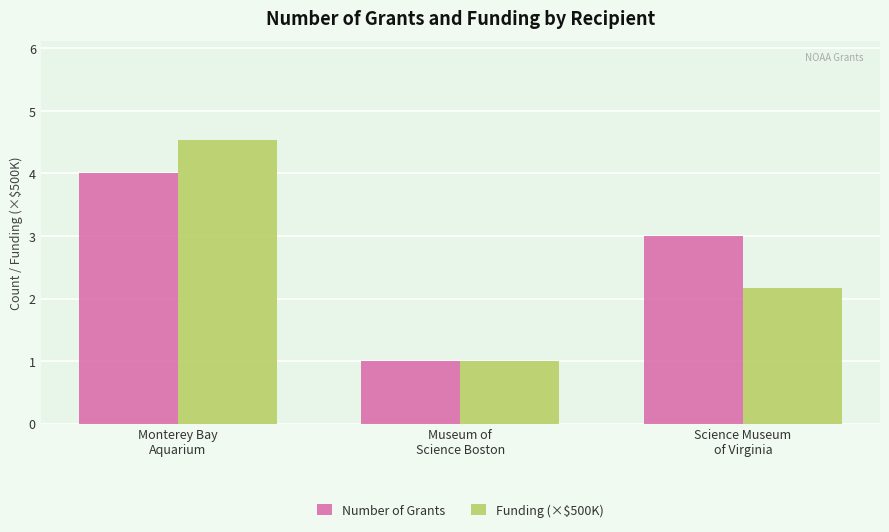

How many bars are there in each group?

2